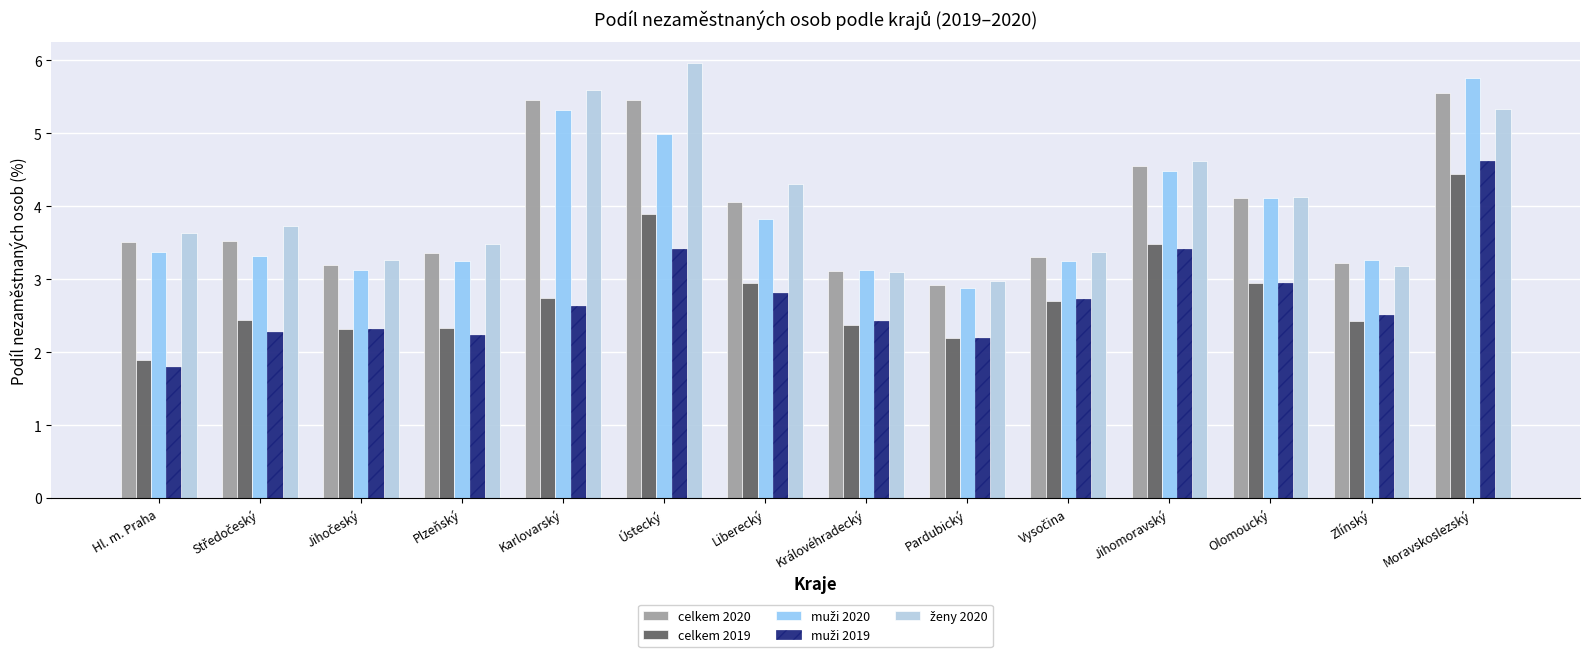

Read the celkem 2019 value at Pardubický.

2.2